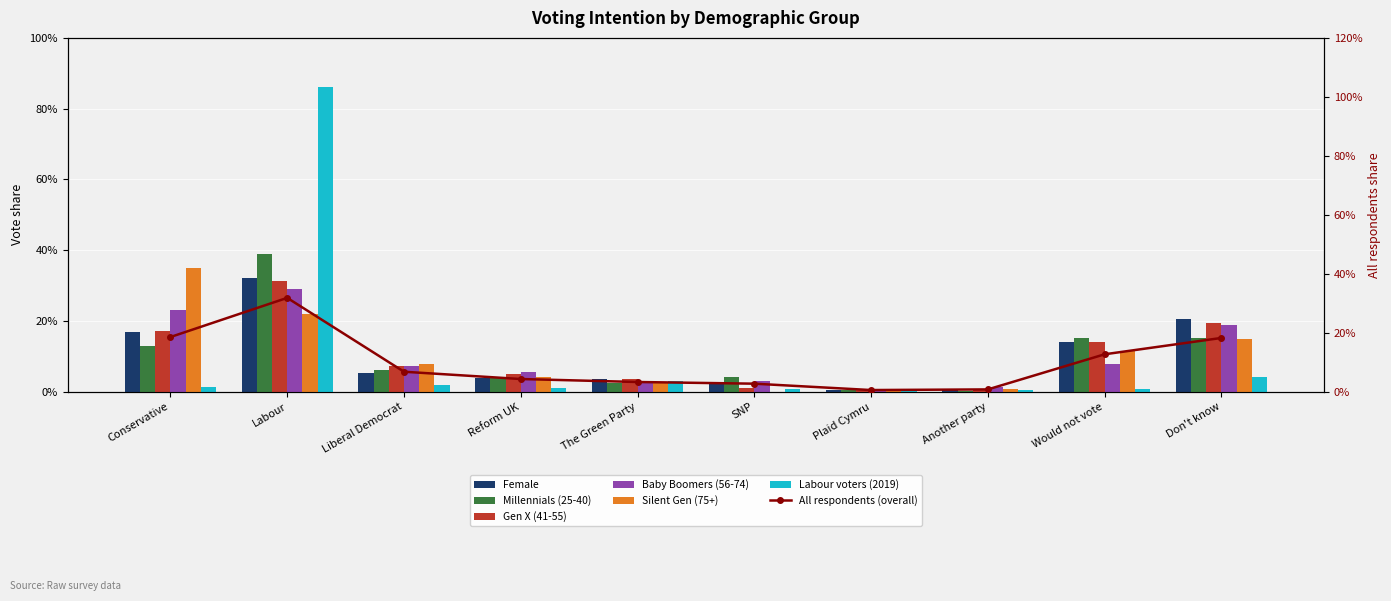

What is the label of the 3rd bar from the left?

Liberal Democrat